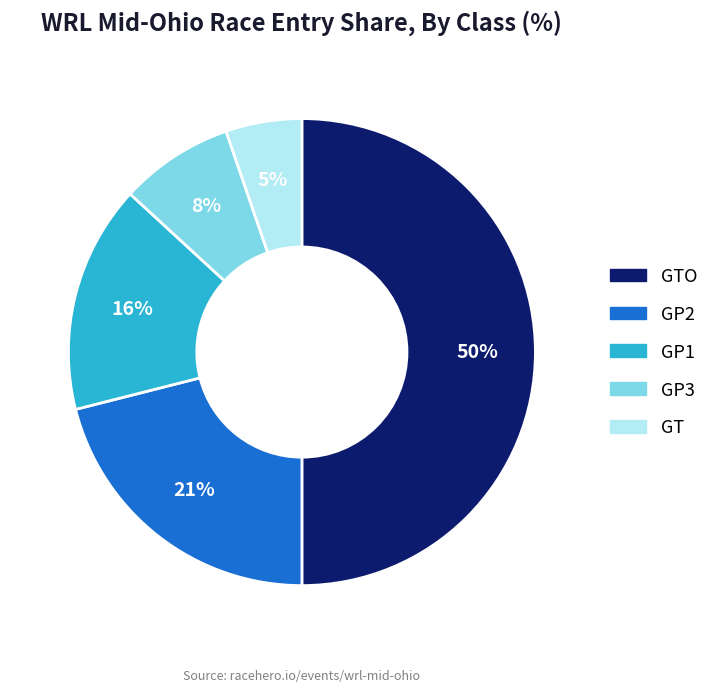

To the nearest percent, what is the average slice percentage?

20%